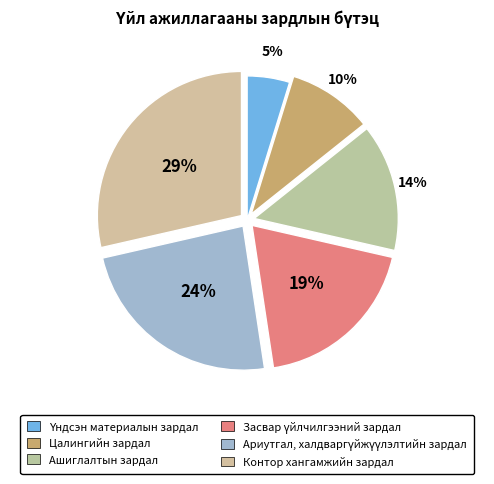

How much of the chart is everything except Цалингийн зардал?

90.5%